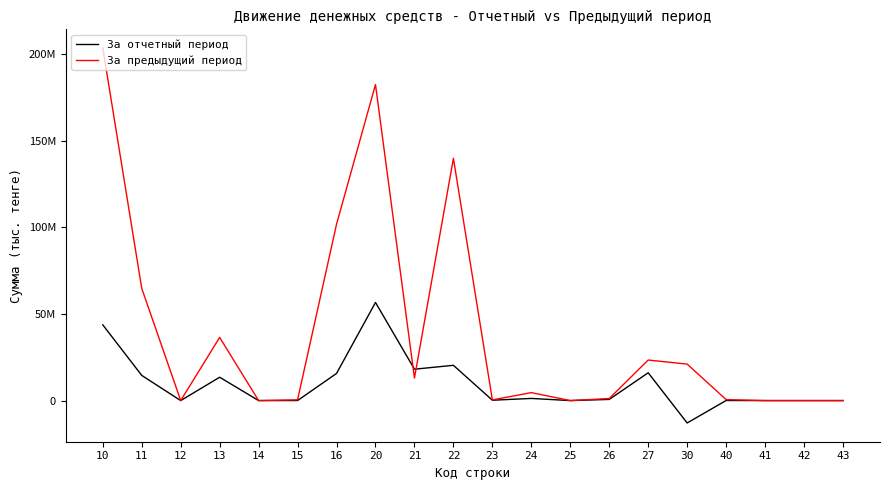

Reading left to right, transcribe all the data shown in this chart.

За отчетный период: 43705072.0	14531538.8	0.0	13476884.8	0.0	28010.7	15668637.7	56633828.1	18109858.5	20361088.6	209880.2	1241502.8	0.0	666648.5	16044849.5	-12928756.1	46794.9	0.0	0.0	0.0
За предыдущий период: 203469116.7	64757582.0	0.0	36456881.9	0.0	444129.8	101810523.0	182415566.7	13008268.0	139814441.7	405863.0	4592746.0	0.0	1191400.0	23402848.0	21053549.9	567683.0	0.0	0.0	0.0